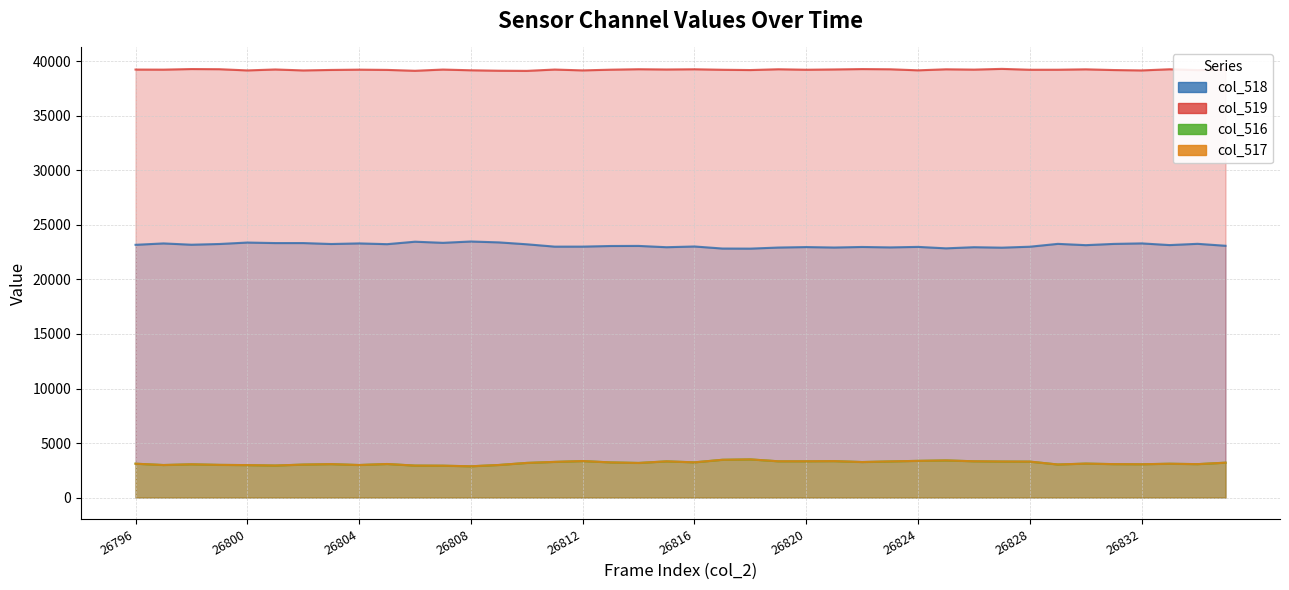

Which category has the highest value in the col_517 series?

26818